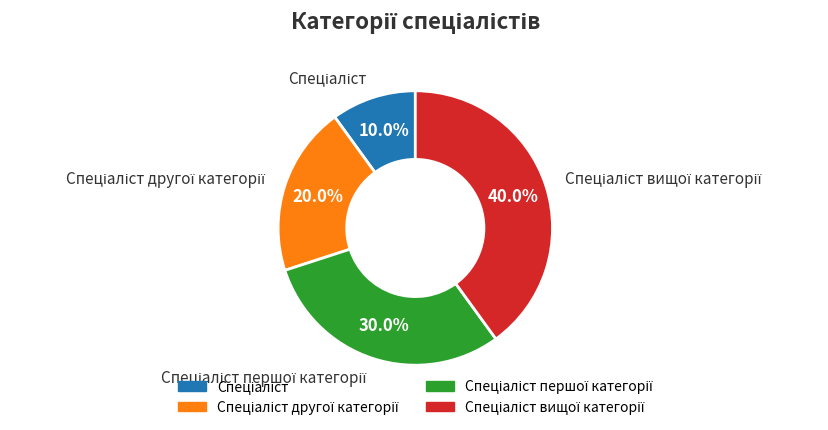

Is there a majority slice in this chart?

No